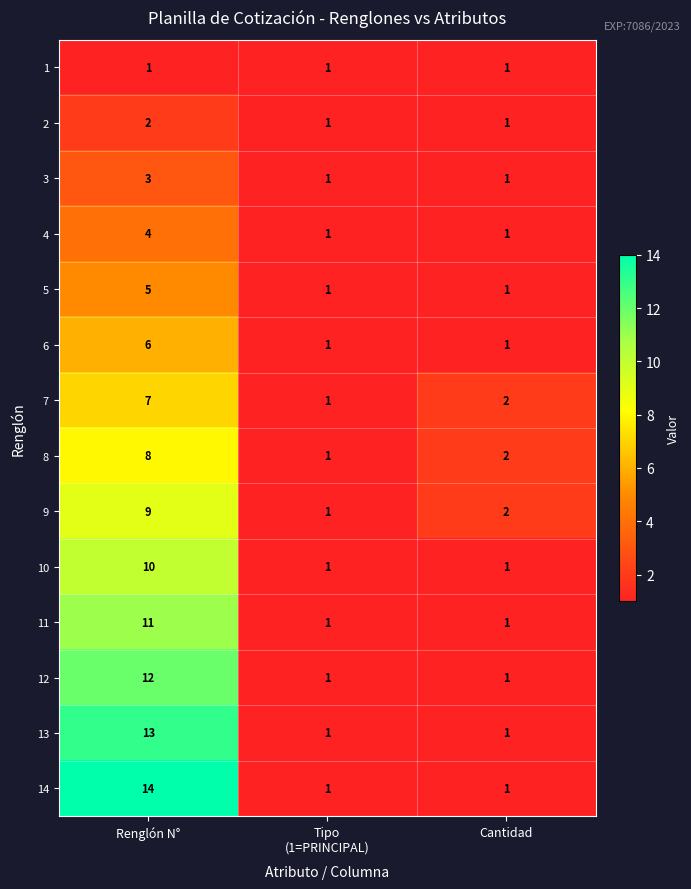

True or false: 12 has a value of 1 at Cantidad.

True